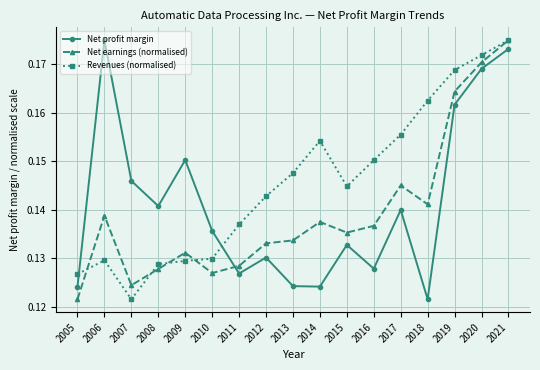

Which series changed the most between 2012 and 2021?

Net profit margin